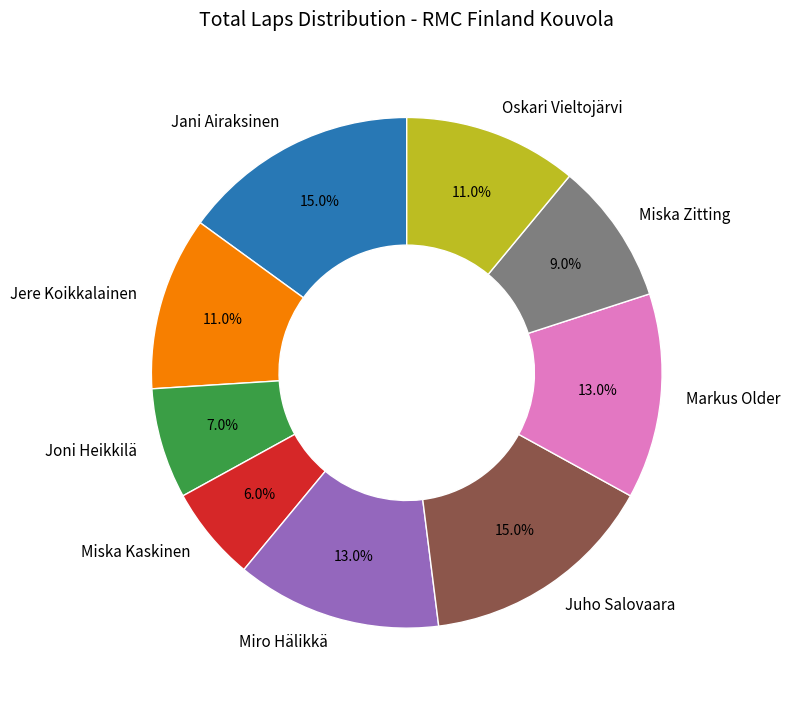

Which has a higher value, Jere Koikkalainen or Juho Salovaara?

Juho Salovaara